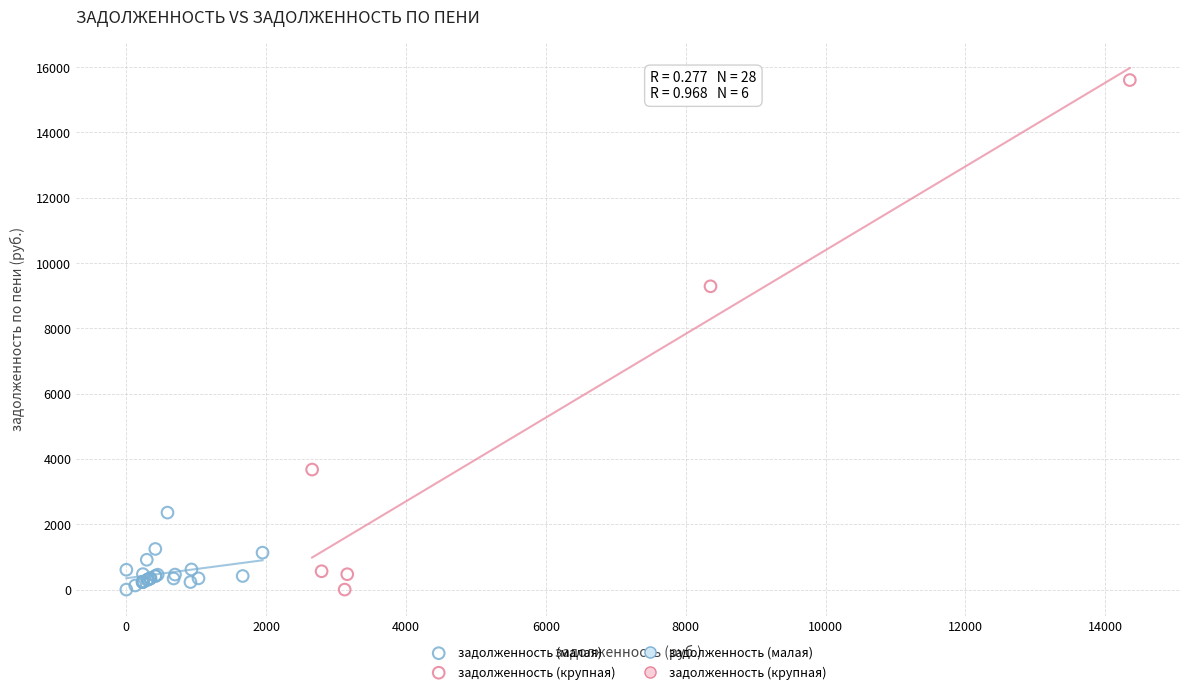

Which series reaches the maximum Y coordinate?

задолженность (крупная)